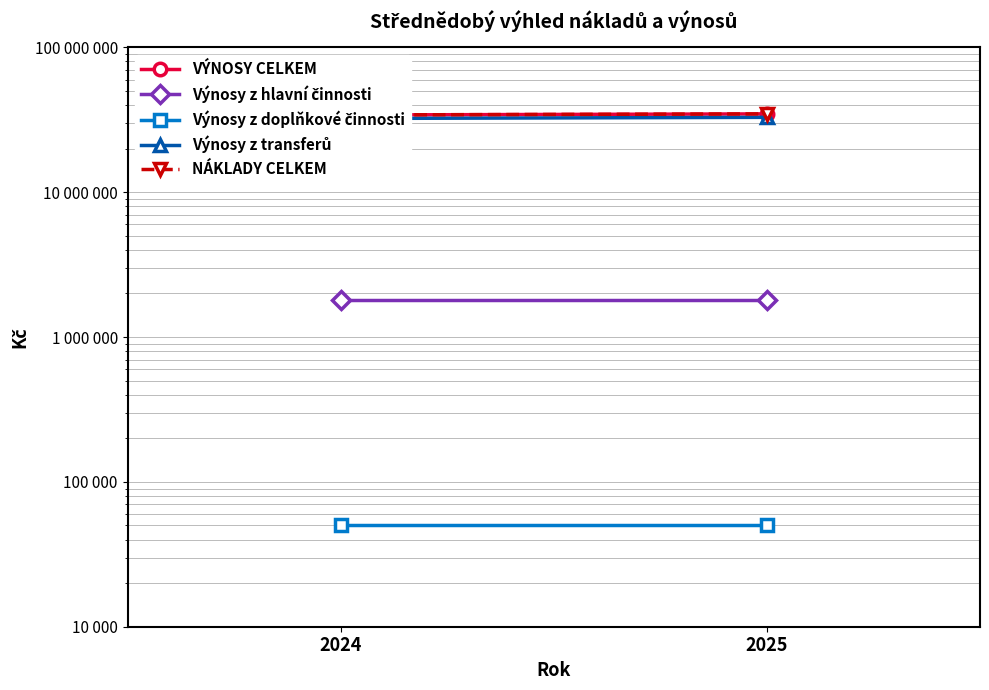

Rank the categories by Výnosy z doplňkové činnosti value from highest to lowest.

2024, 2025